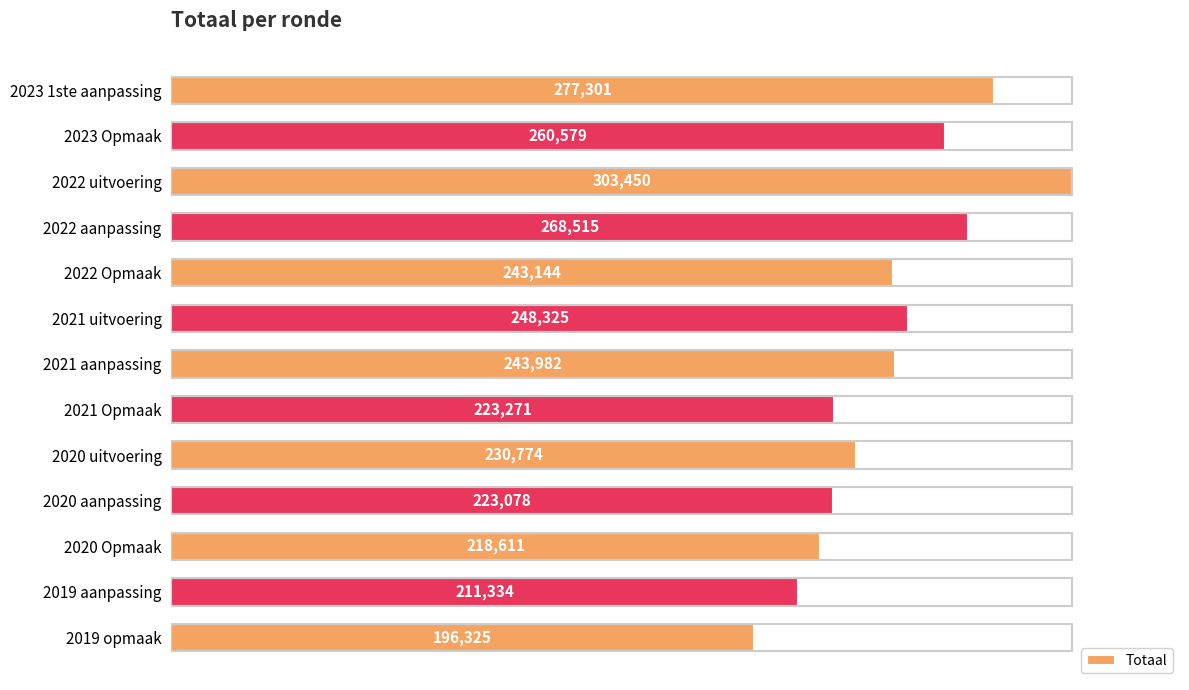

List the labels in order of value, largest first.

2022 uitvoering, 2023 1ste aanpassing, 2022 aanpassing, 2023 Opmaak, 2021 uitvoering, 2021 aanpassing, 2022 Opmaak, 2020 uitvoering, 2021 Opmaak, 2020 aanpassing, 2020 Opmaak, 2019 aanpassing, 2019 opmaak